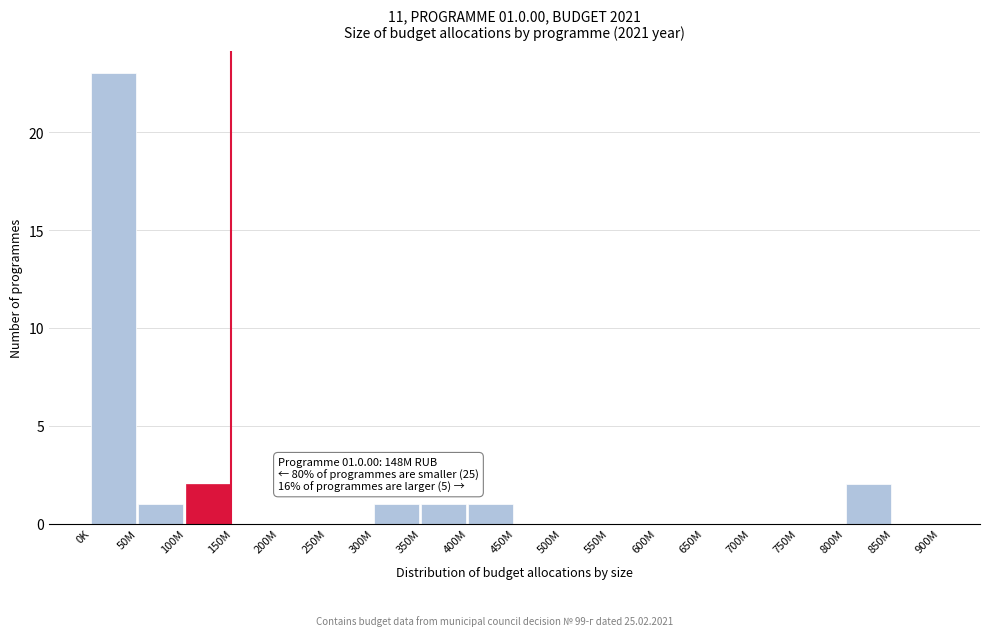

Reading left to right, list all the values displayed in this chart.

0K=23	50M=1	100M=2	150M=0	200M=0	250M=0	300M=1	350M=1	400M=1	450M=0	500M=0	550M=0	600M=0	650M=0	700M=0	750M=0	800M=2	850M=0